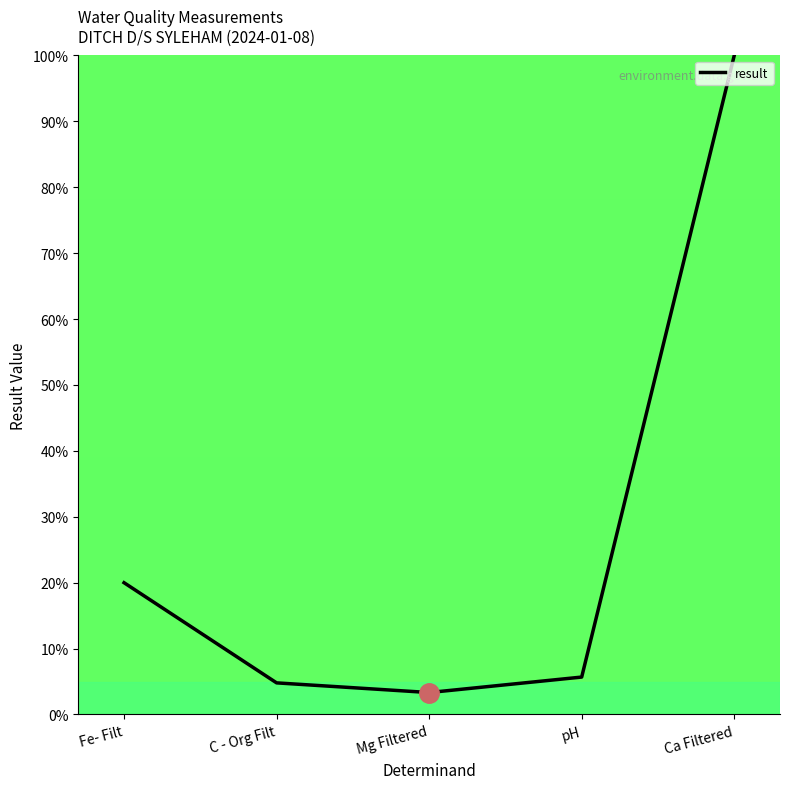

At which label is the value closest to 51?

Fe- Filt